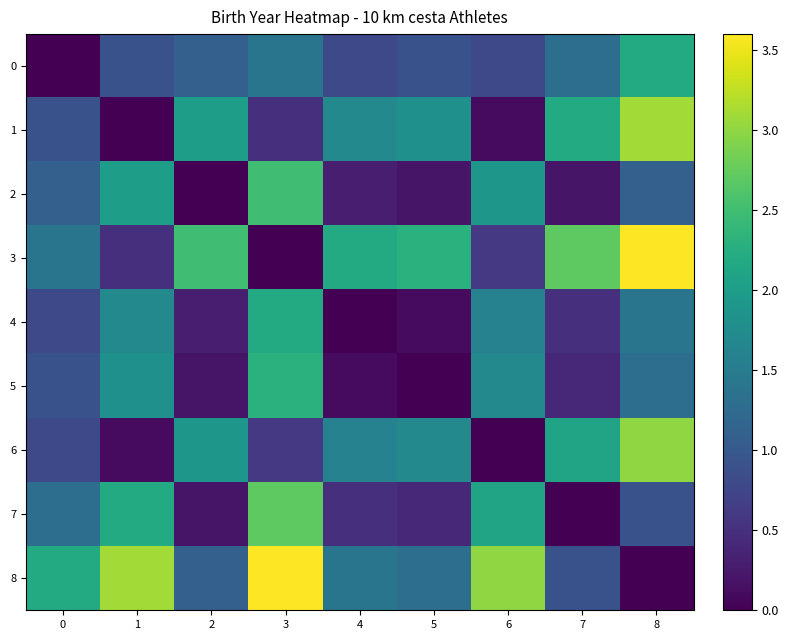

What is the spread (max minus min) of values at 4?

2.2